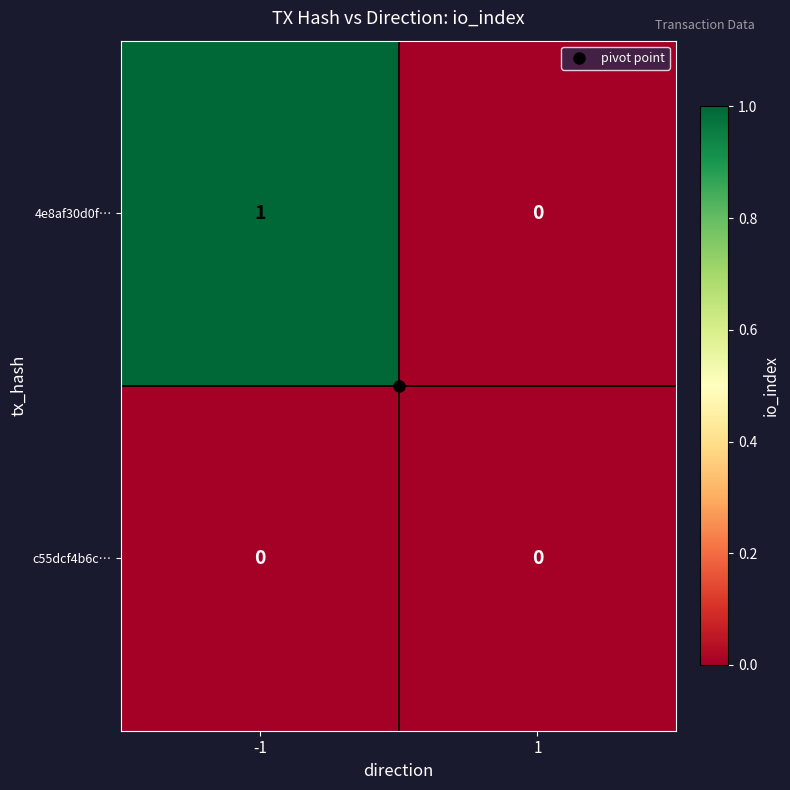

At which category does the chart reach its peak across all series?

-1